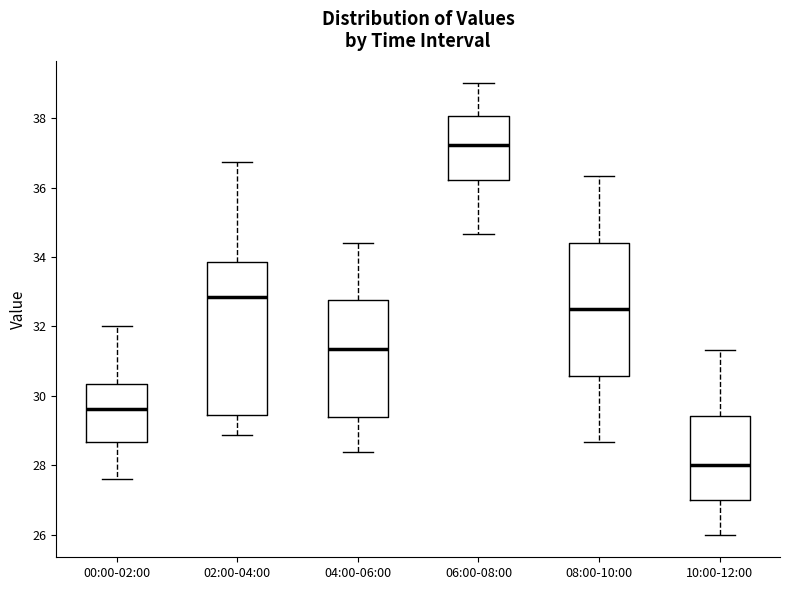

Reading left to right, transcribe this box plot: for each box, give where its median line is, the range the box spans, and where its two whiskers end, as read against the y-axis. The values are not printed on the chart, so give them approximately, as read against the axis.

00:00-02:00: median 29.6, box 28.6 to 30.4, whiskers 27.6 to 32.0
02:00-04:00: median 32.8, box 29.4 to 33.8, whiskers 28.8 to 36.8
04:00-06:00: median 31.4, box 29.4 to 32.8, whiskers 28.4 to 34.4
06:00-08:00: median 37.2, box 36.2 to 38.0, whiskers 34.6 to 39.0
08:00-10:00: median 32.6, box 30.6 to 34.4, whiskers 28.6 to 36.4
10:00-12:00: median 28.0, box 27.0 to 29.4, whiskers 26.0 to 31.4